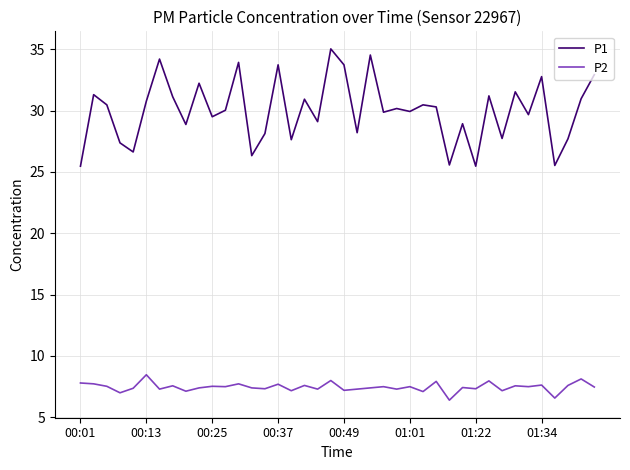

Which series has the largest range (max minus min)?

P1